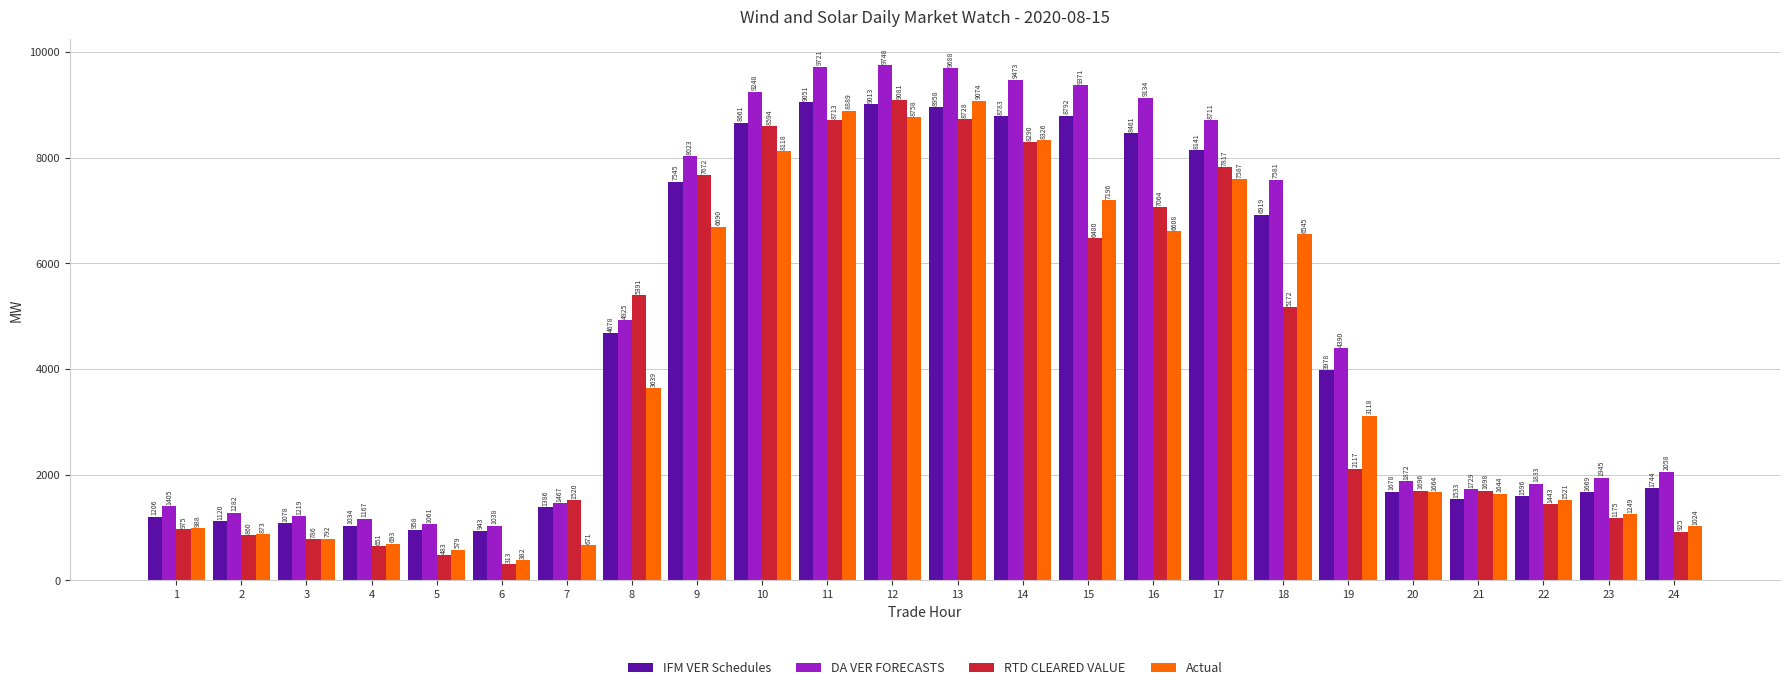

What is the spread (max minus min) of values at 20?

207.6